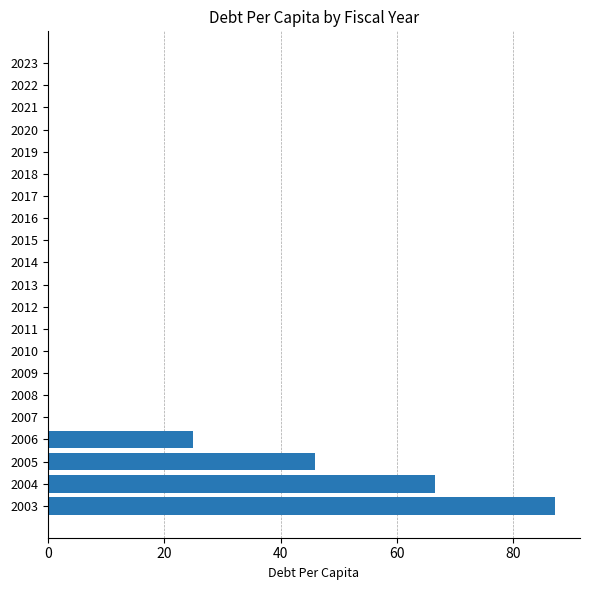

True or false: the data shows 0.0 at 2013.

True